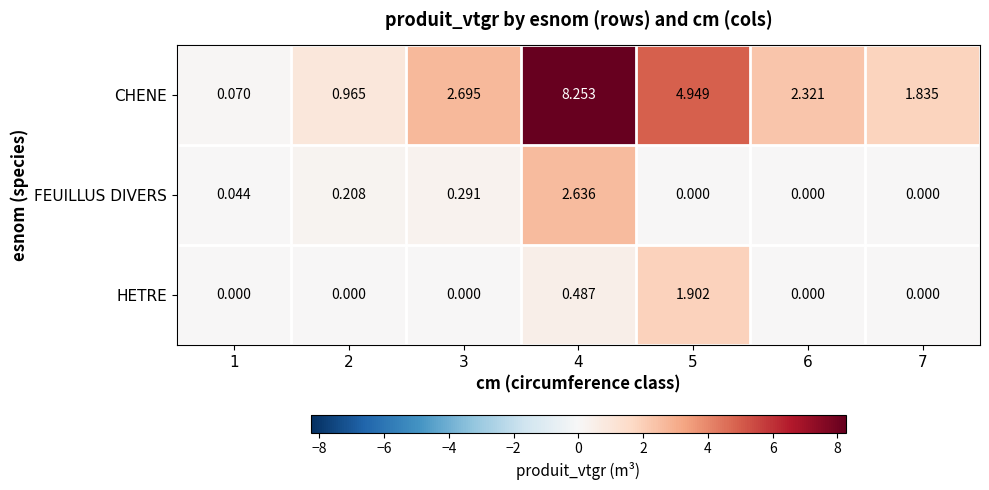

How many series are shown in this chart?

3